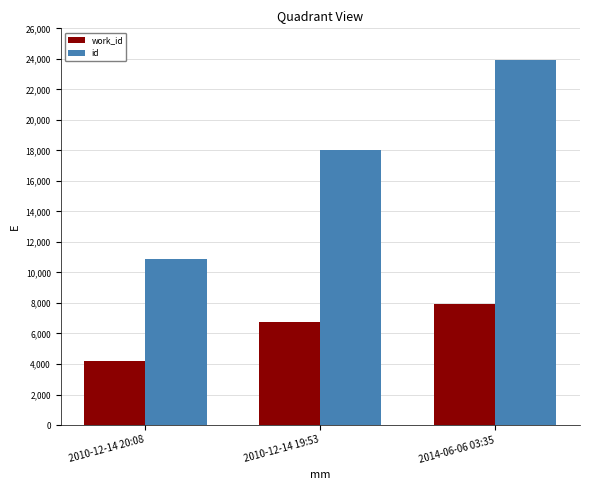

Reading left to right, transcribe all the data shown in this chart.

work_id: 2010-12-14 20:08=4191	2010-12-14 19:53=6775	2014-06-06 03:35=7923
id: 2010-12-14 20:08=10864	2010-12-14 19:53=18031	2014-06-06 03:35=23918